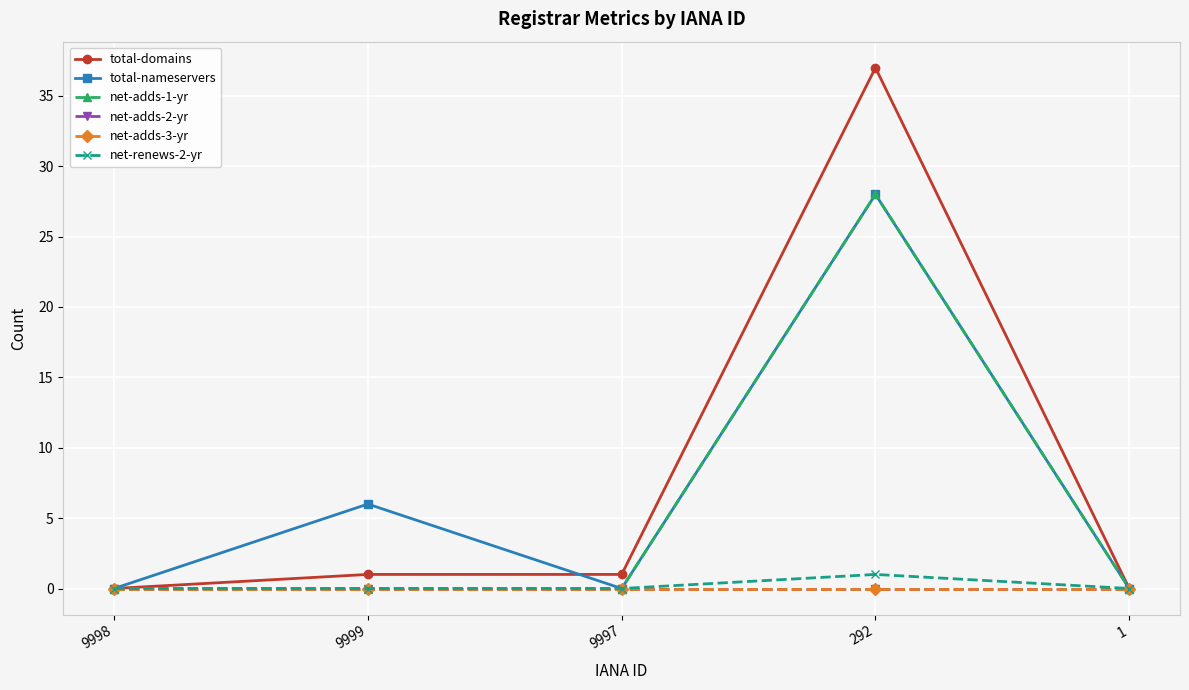

Which series changed the most between 292 and 1?

total-domains